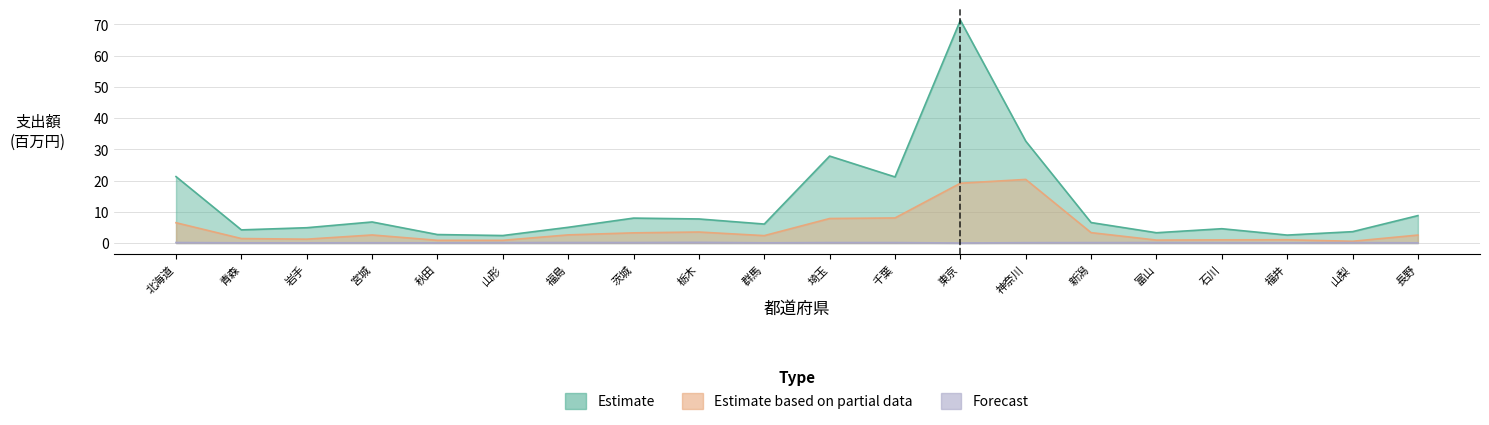

Where is Estimate based on partial data nearest to the value 10?

千葉